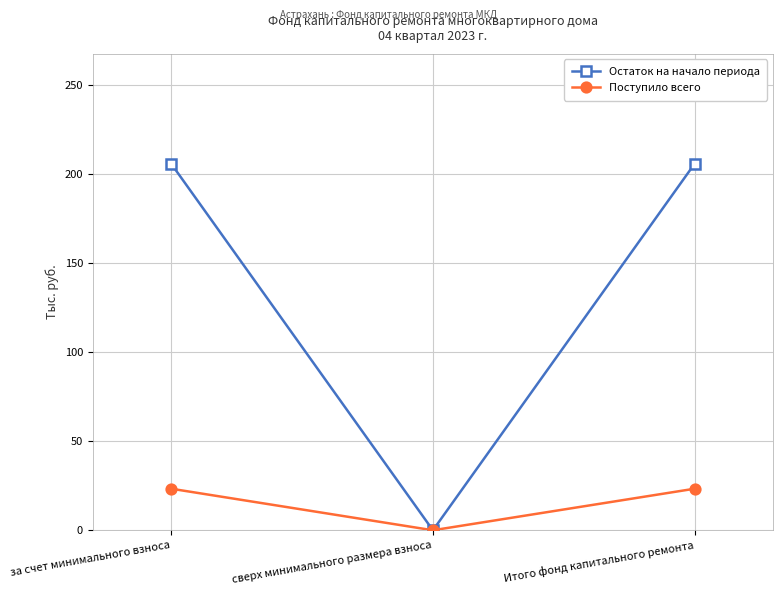

Reading left to right, what are all the values shown in this chart?

Остаток на начало периода: 205.8	0.0	205.8
Поступило всего: 23.3	0.0	23.3